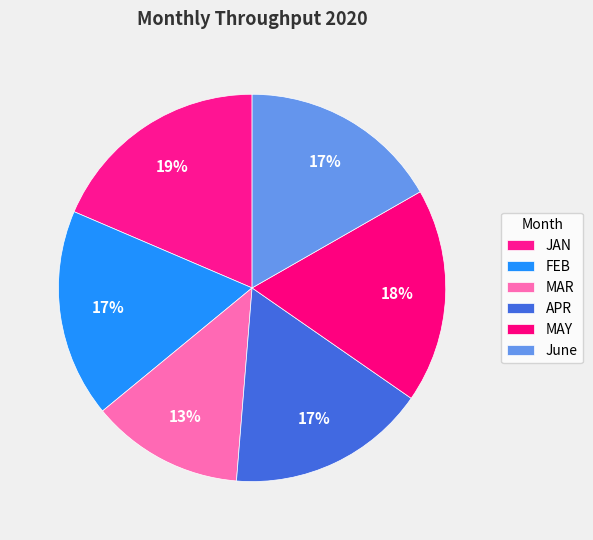

To the nearest percent, what is the average slice percentage?

17%